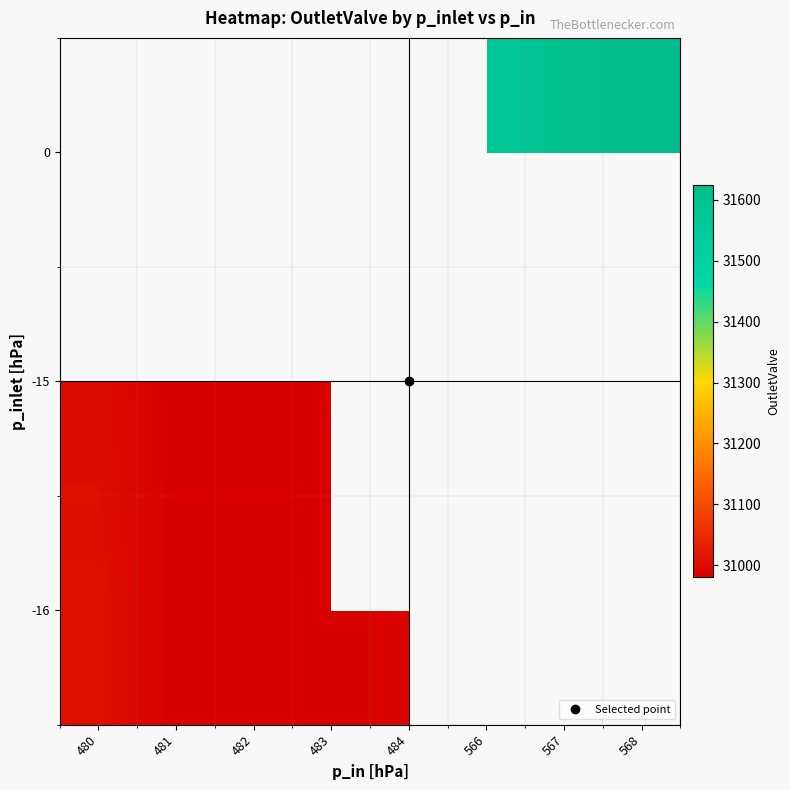

True or false: row_0 has a value of 30987.0 at 484.

True